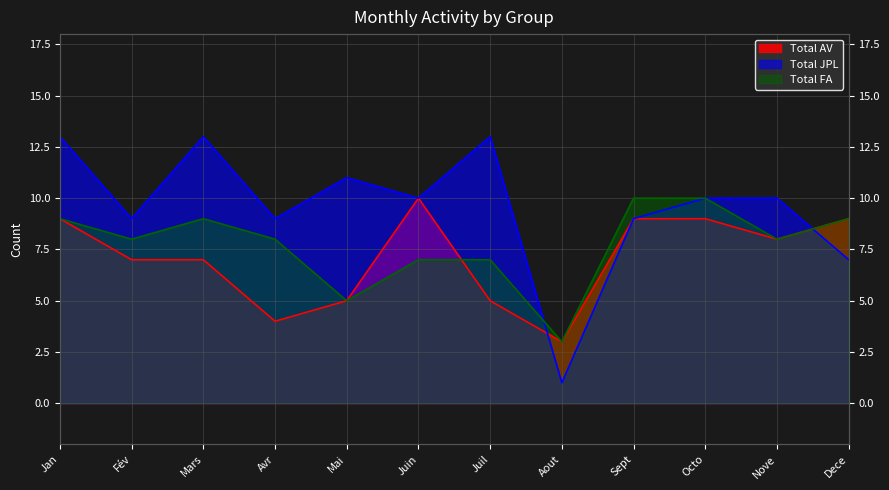

At how many categories does at least one series exceed 7?

11